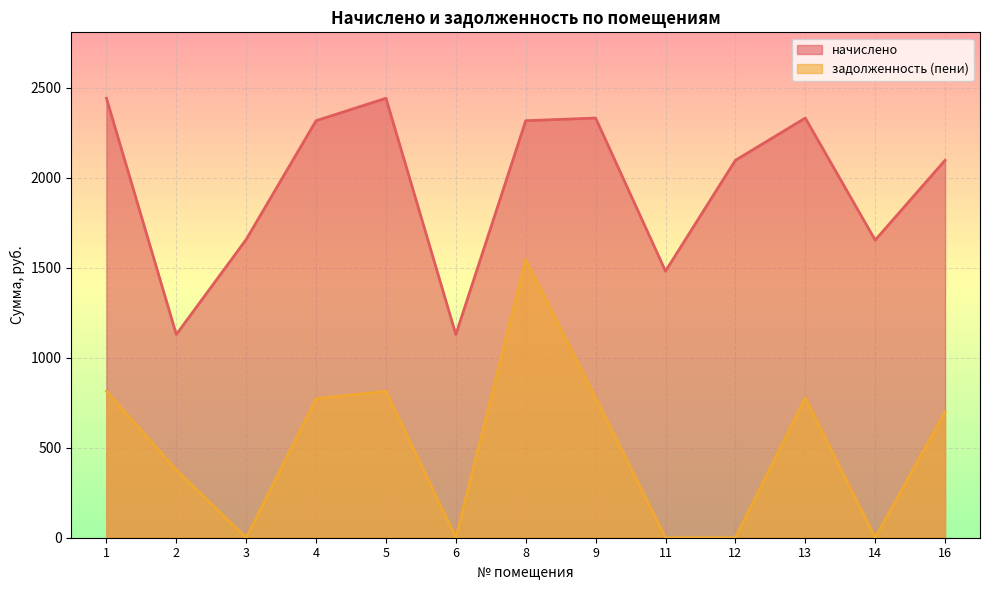

True or false: начислено and задолженность (пени) intersect in this chart.

False